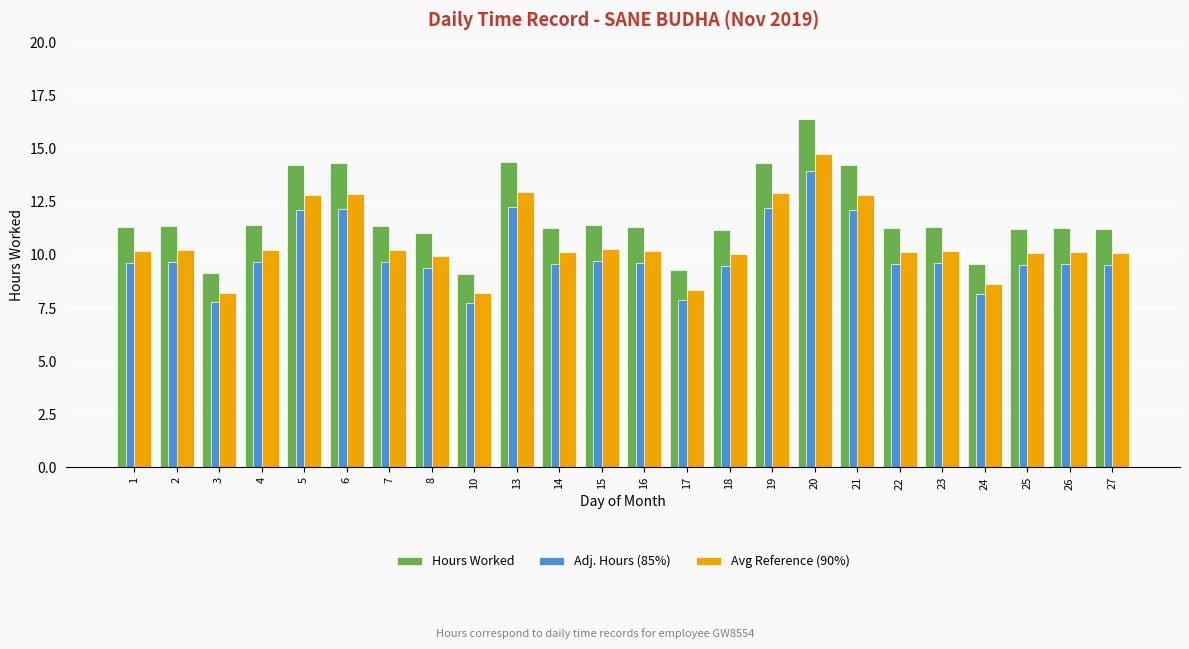

True or false: Adj. Hours (85%) has a value of 12.6 at 2.

False